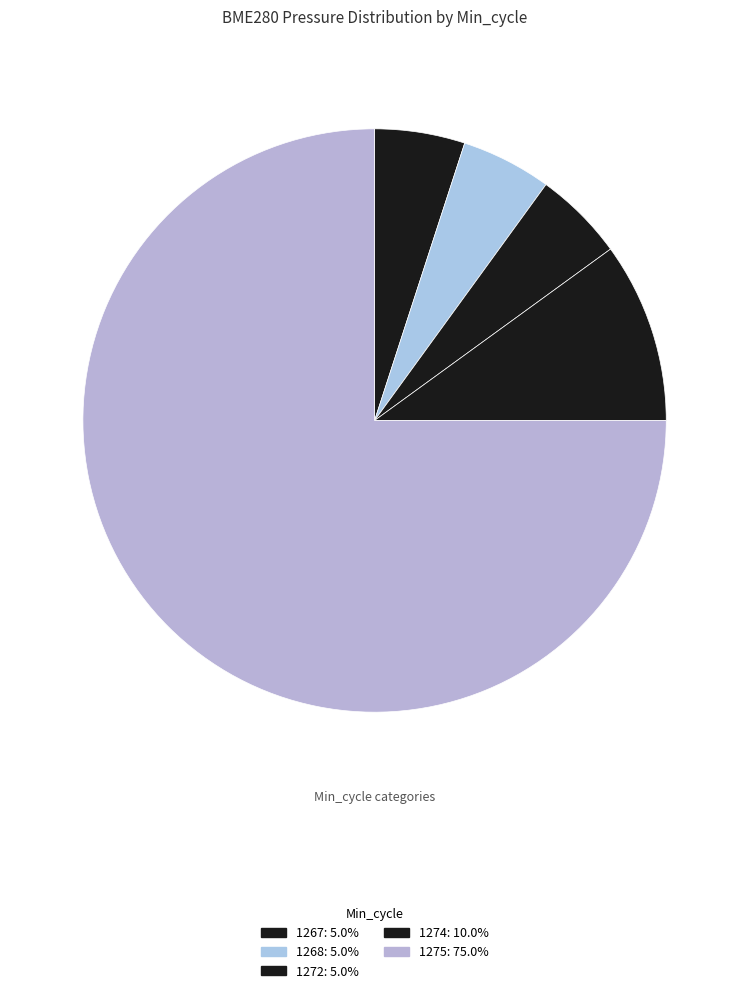

How many segments does this pie chart have?

5